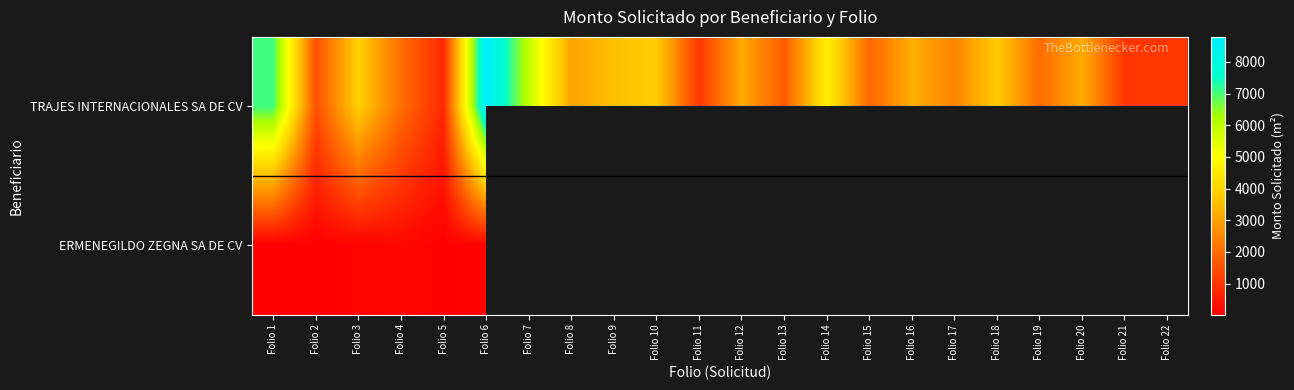

Read the ERMENEGILDO ZEGNA SA DE CV value at Folio 3.

90.0